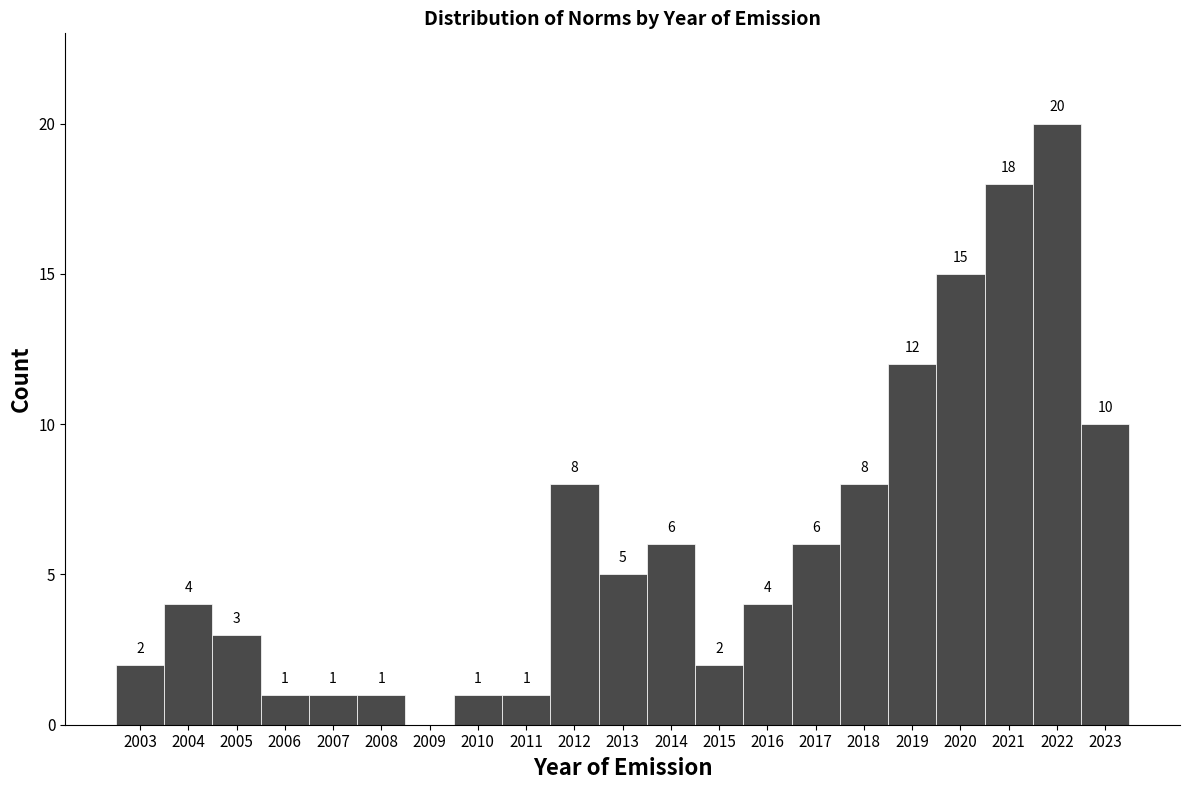

Which range on the x-axis has the tallest bar?

2021.5 to 2022.5